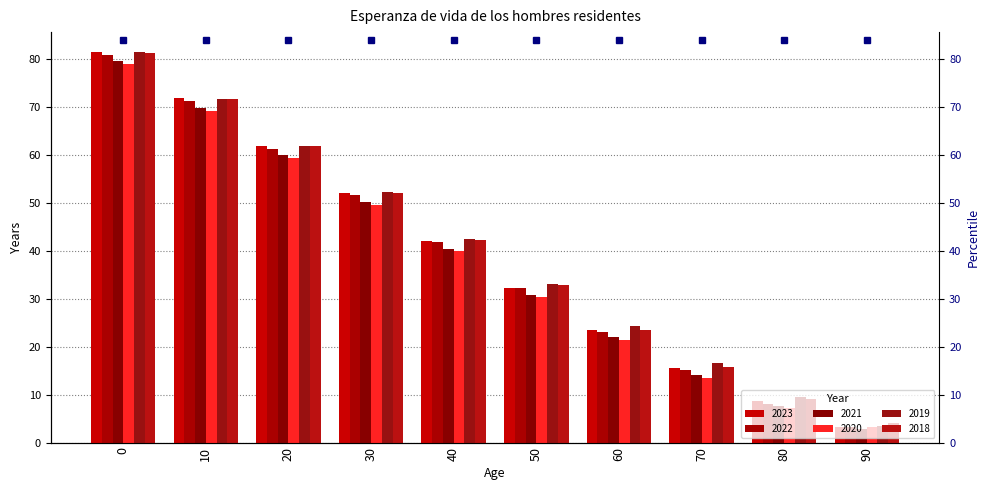

How many categories are shown in the chart?

10